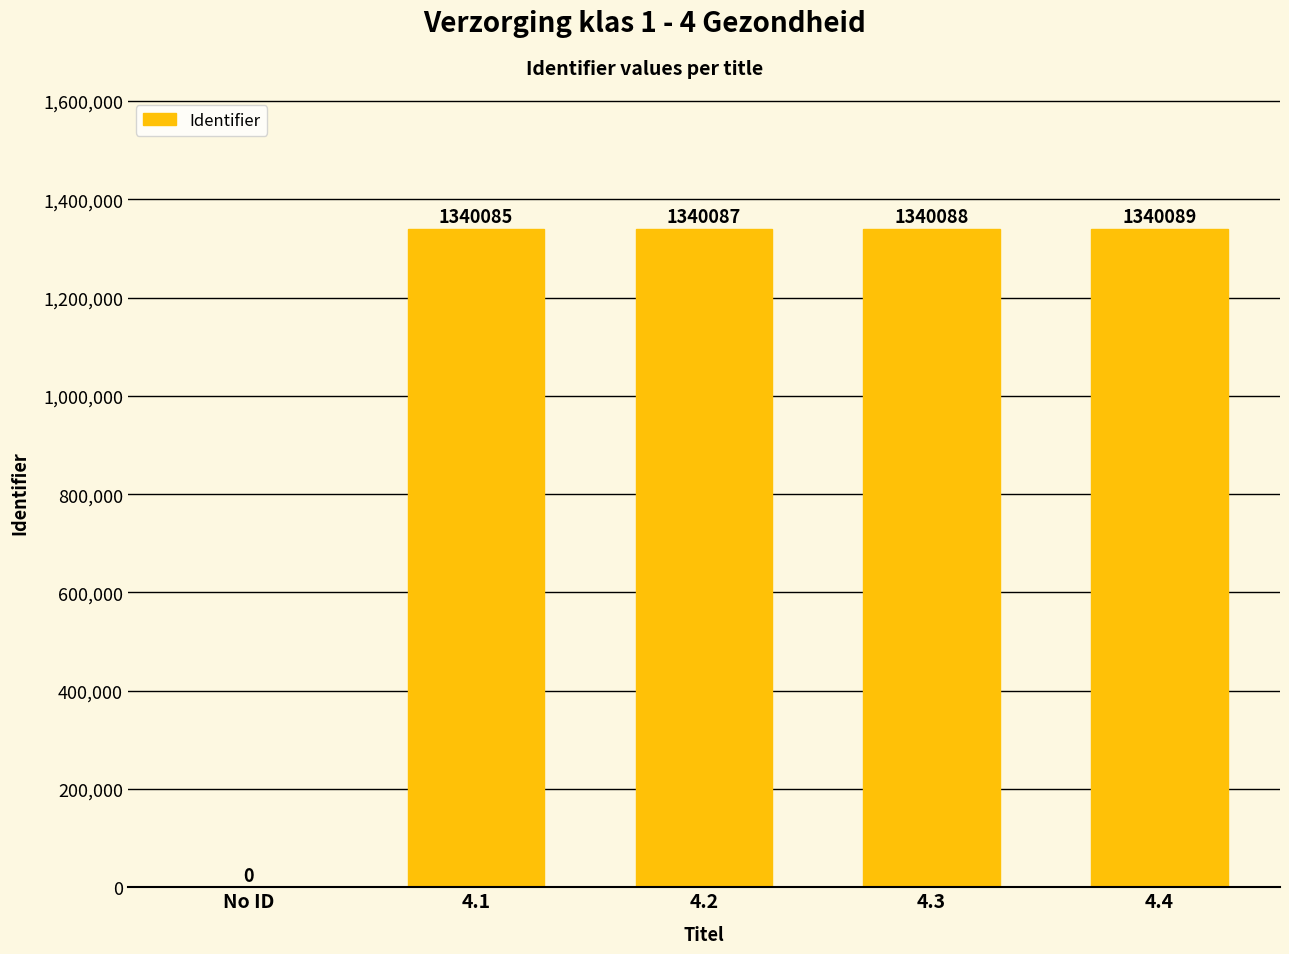

Reading left to right, what are all the values shown in this chart?

No ID=0	4.1=1340085	4.2=1340087	4.3=1340088	4.4=1340089